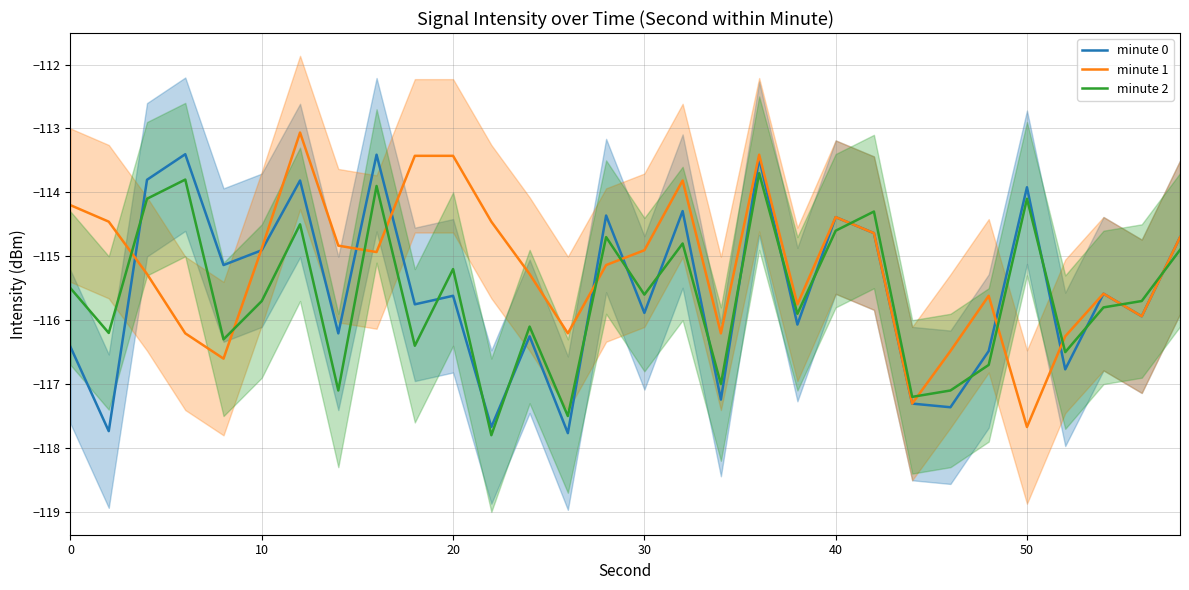

What is the average value of the minute 2 series?

-115.6